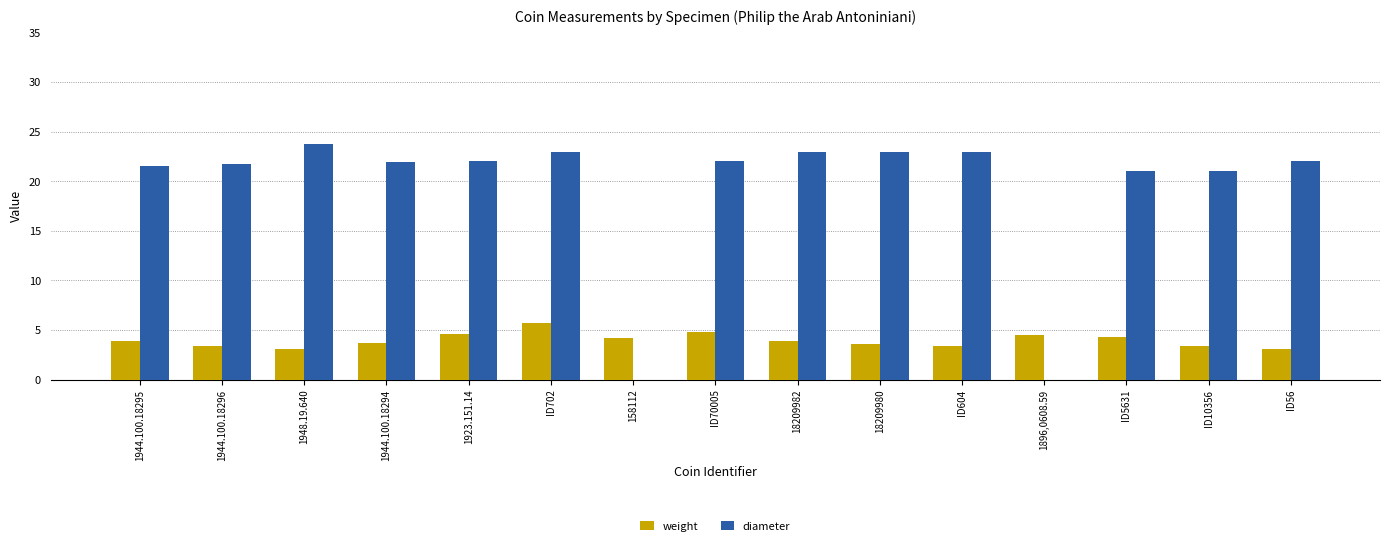

Which label corresponds to the largest value in the chart?

1948.19.640